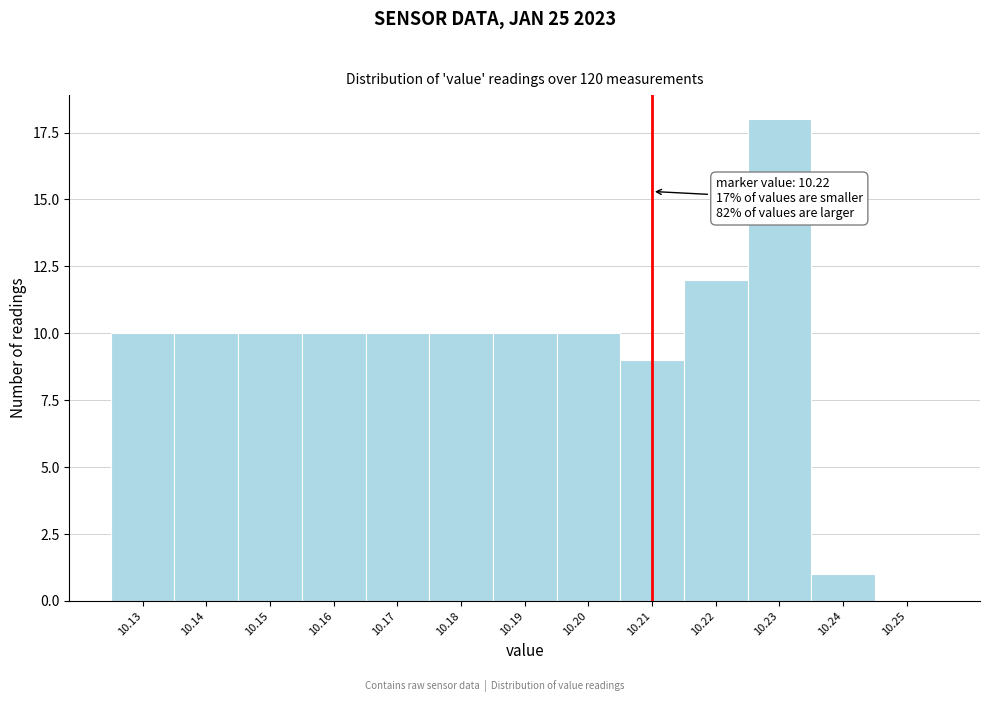

Reading left to right, what are all the values shown in this chart?

10.13=10	10.14=10	10.15=10	10.16=10	10.17=10	10.18=10	10.19=10	10.20=10	10.21=9	10.22=12	10.23=18	10.24=1	10.25=0